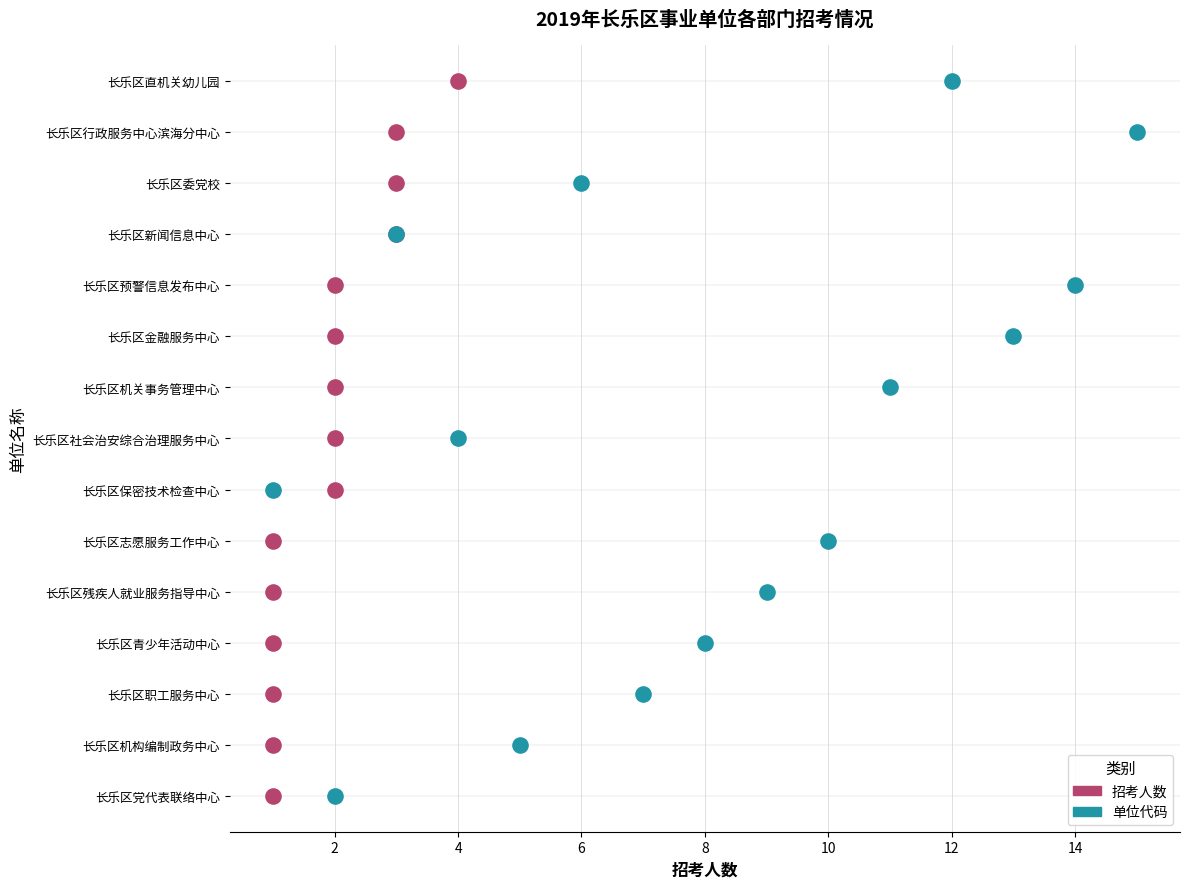

Which series contains the lowest Y value?

招考人数